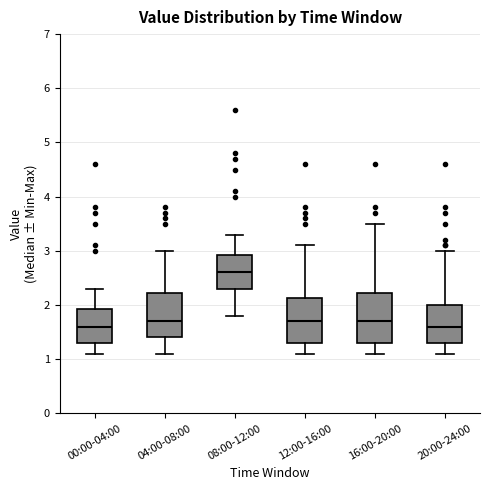

Reading left to right, read every box against the y-axis: the position of its median line, the range the box covers, and the ends of its whiskers. The values are not printed on the chart, so give them approximately, as read against the axis.

00:00-04:00: median 1.6, box 1.3 to 1.9, whiskers 1.1 to 2.3
04:00-08:00: median 1.7, box 1.4 to 2.2, whiskers 1.1 to 3.0
08:00-12:00: median 2.6, box 2.3 to 2.9, whiskers 1.8 to 3.3
12:00-16:00: median 1.7, box 1.3 to 2.1, whiskers 1.1 to 3.1
16:00-20:00: median 1.7, box 1.3 to 2.2, whiskers 1.1 to 3.5
20:00-24:00: median 1.6, box 1.3 to 2.0, whiskers 1.1 to 3.0